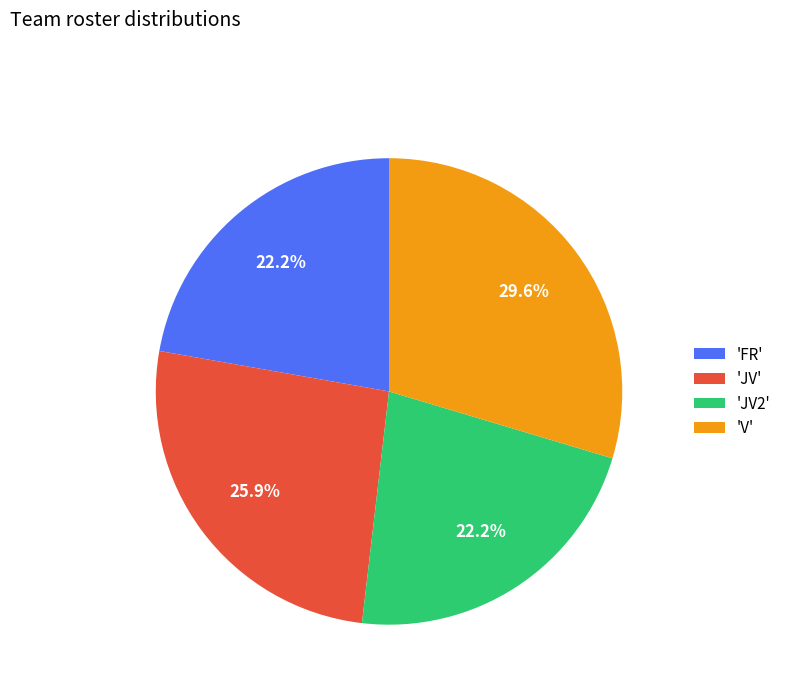

Which has a higher value, 'JV' or 'V'?

'V'